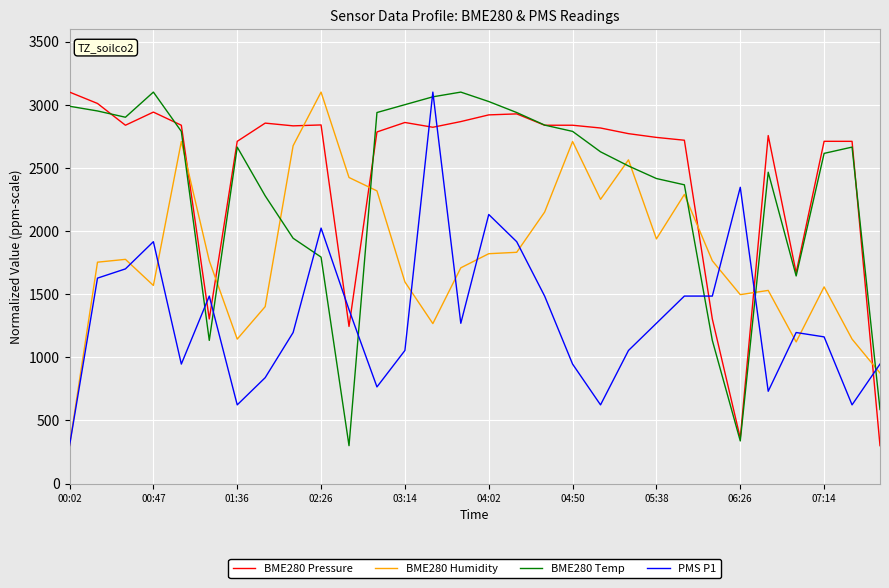

In BME280 Humidity, how many points are higher than both neighbors (excluding endpoints)?

8